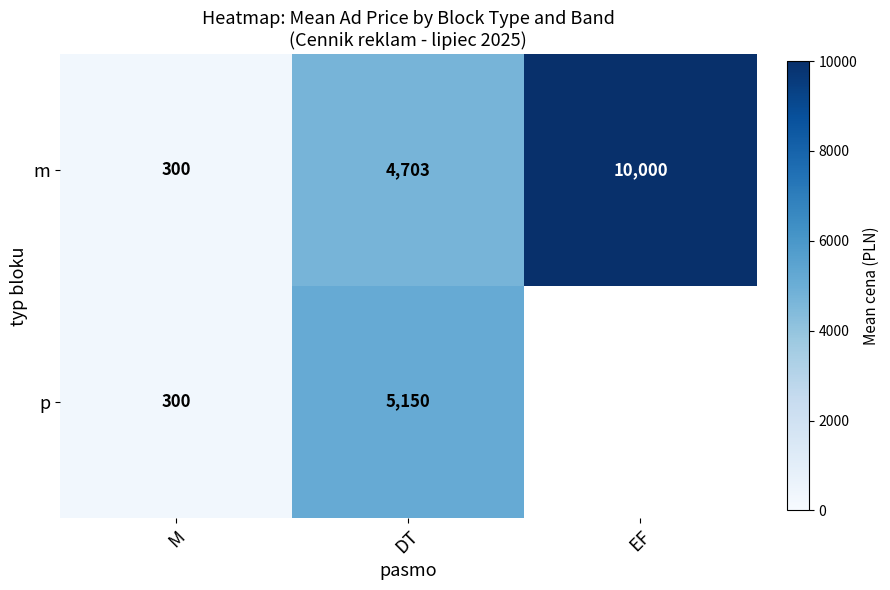

At which category is the sum across all series the highest?

EF